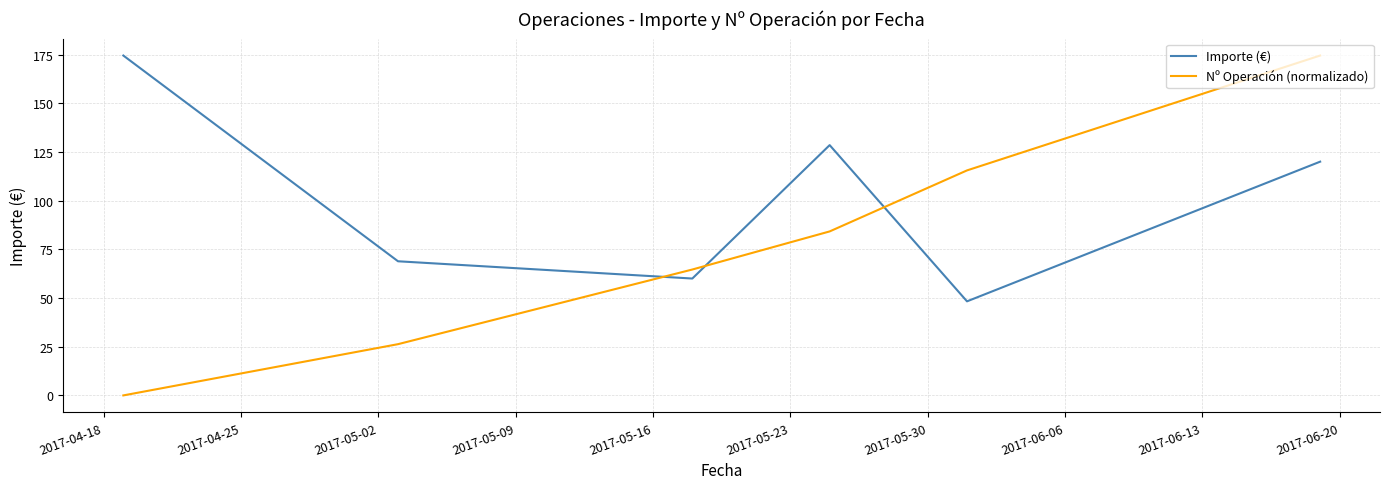

In Importe (€), how many points are lower than both neighbors (excluding endpoints)?

2